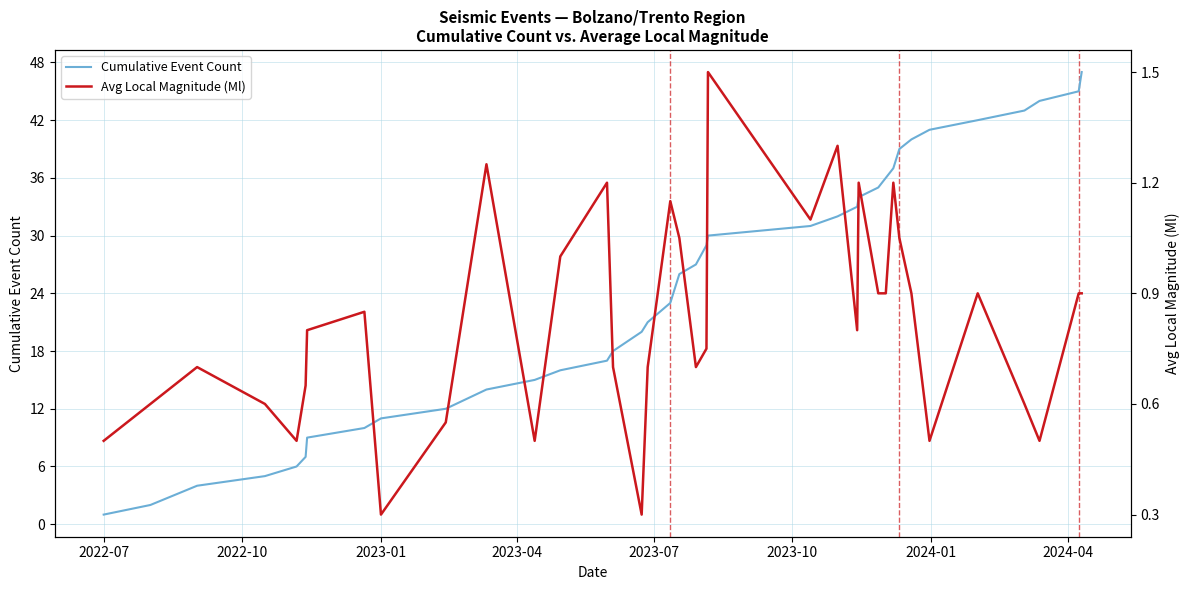

What is the difference between the second highest and second lowest values in the Cumulative Event Count series?

44